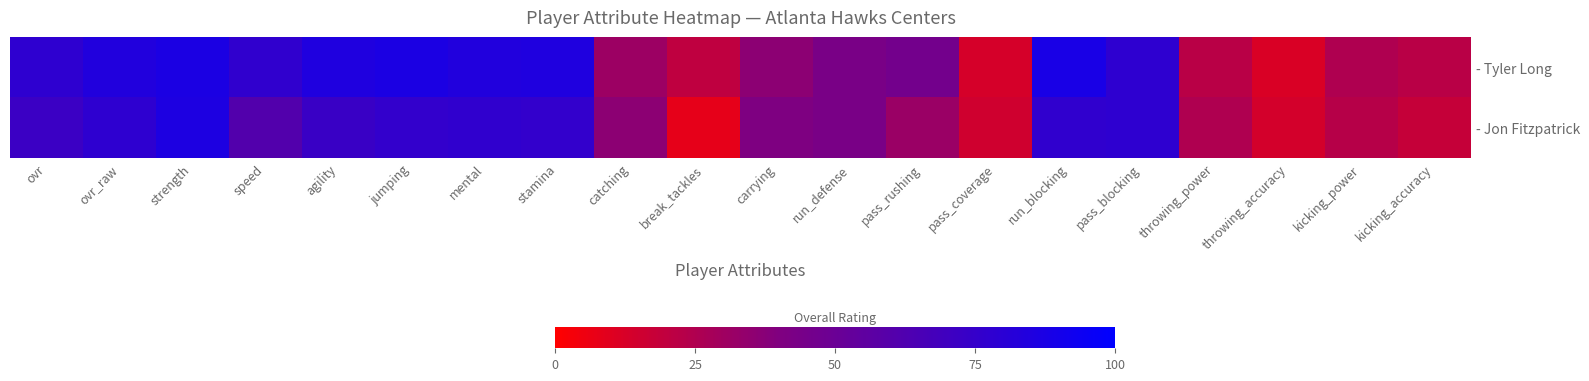

List the series in order of their peak value, highest first.

- Tyler Long, - Jon Fitzpatrick